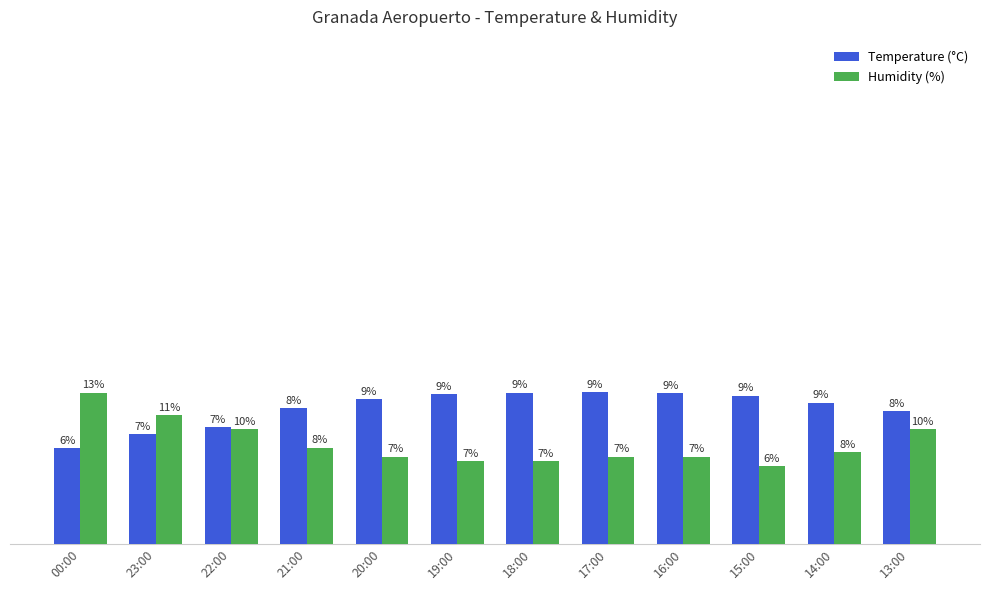

Reading left to right, what are all the values shown in this chart?

Temperature (°C): 00:00=20.9	23:00=23.9	22:00=25.5	21:00=29.6	20:00=31.6	19:00=32.6	18:00=33.0	17:00=33.1	16:00=32.8	15:00=32.3	14:00=30.8	13:00=28.9
Humidity (%): 00:00=33.0	23:00=28.0	22:00=25.0	21:00=21.0	20:00=19.0	19:00=18.0	18:00=18.0	17:00=19.0	16:00=19.0	15:00=17.0	14:00=20.0	13:00=25.0